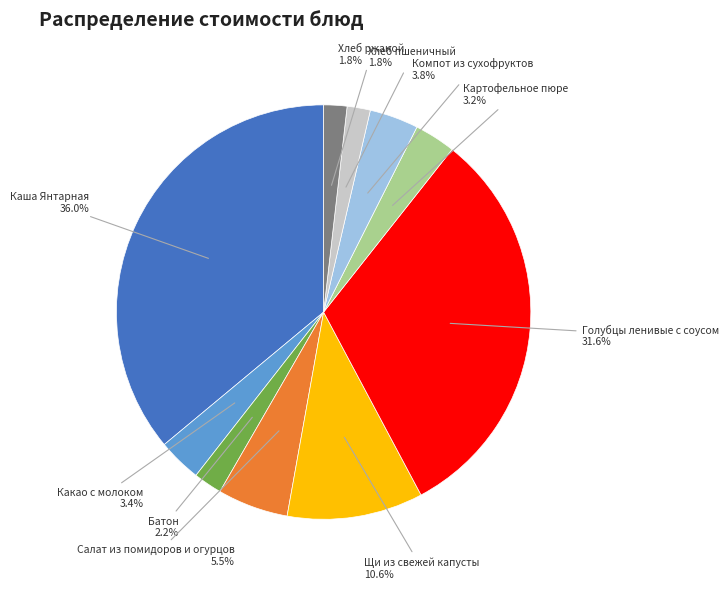

How many segments does this pie chart have?

10